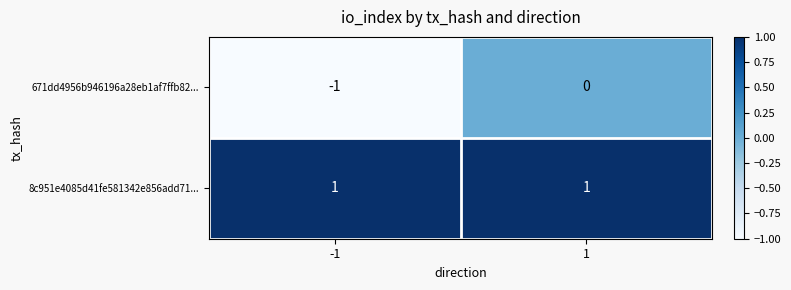

Is the value of 8c951e4085d41fe581342e856add71... at 1 greater than the value of 671dd4956b946196a28eb1af7ffb82... at -1?

Yes